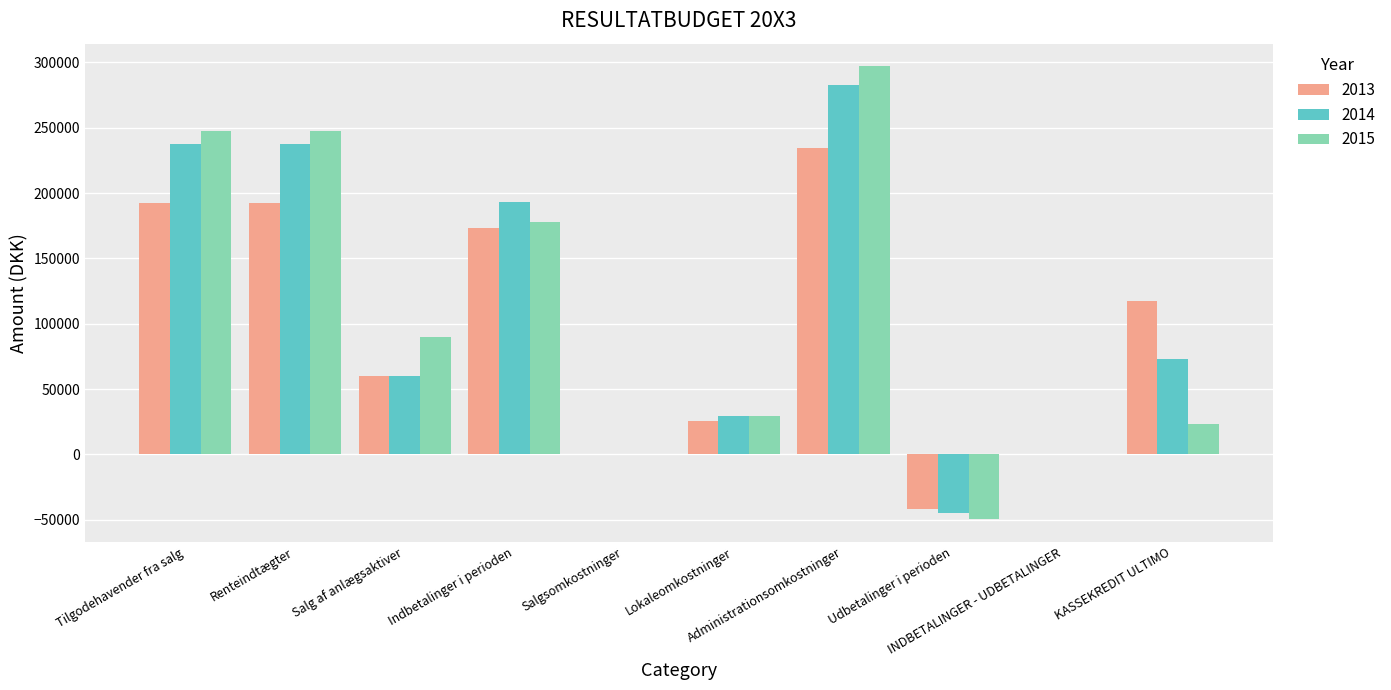

Count the number of data series in this chart.

3